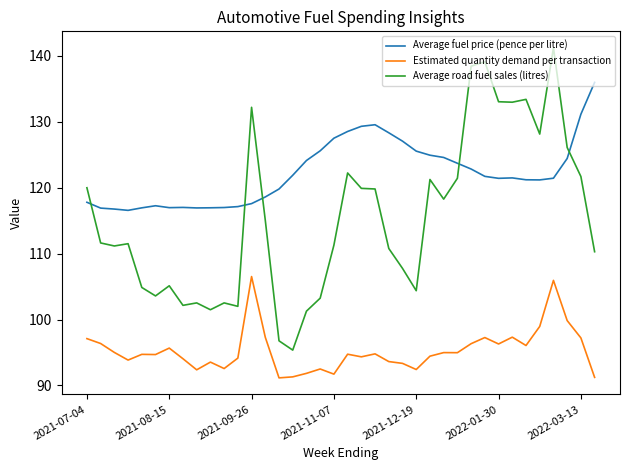

What is the maximum value for Estimated quantity demand per transaction?

106.5